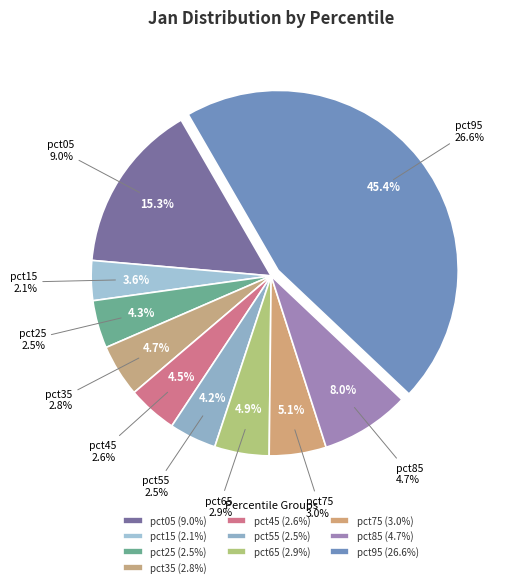

To the nearest percent, what portion does pct55 represent?

4%